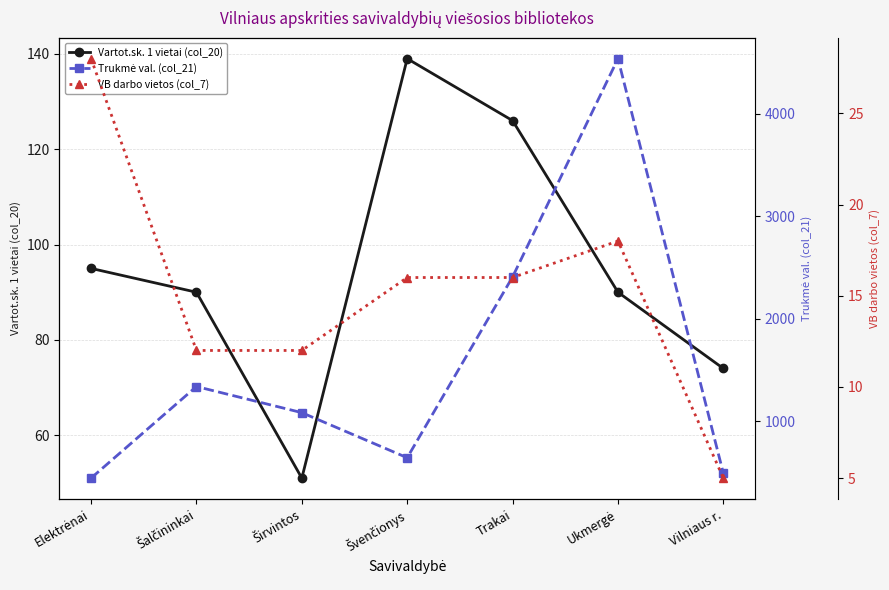

The value of VB darbo vietos (col_7) at Šalčininkai is 12. True or false?

True